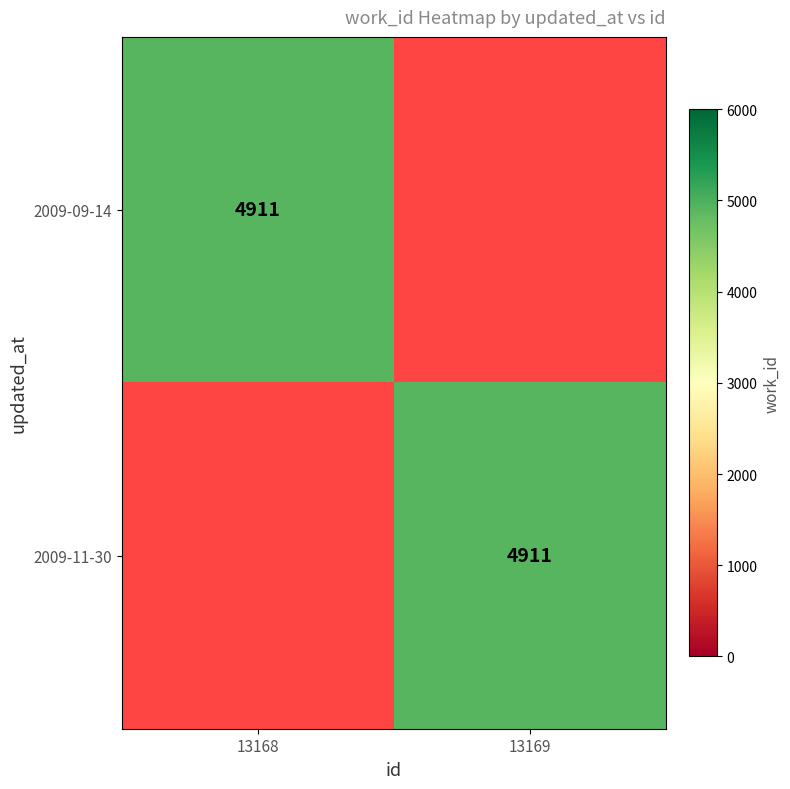

The 2009-09-14 series shows 4911 at 13168. True or false?

True